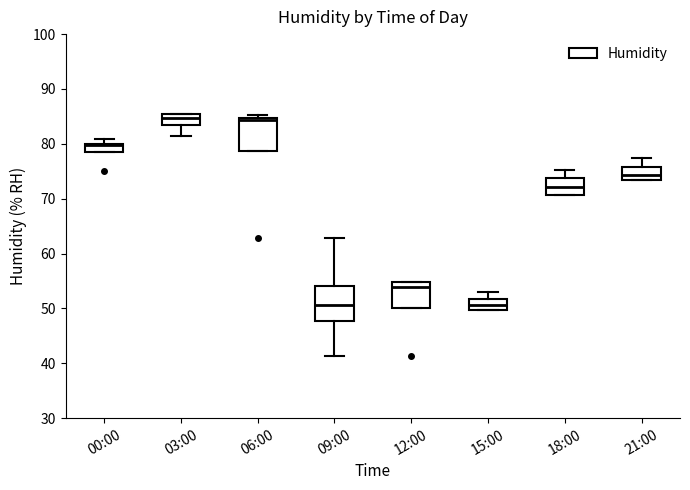

Reading left to right, transcribe this box plot: for each box, give where its median line is, the range the box spans, and where its two whiskers end, as read against the y-axis. The values are not printed on the chart, so give them approximately, as read against the axis.

00:00: median 80 (just below the box's upper edge), box 78 to 80, whiskers 78 to 81
03:00: median 85 (just below the box's upper edge), box 83 to 85, whiskers 81 to 86
06:00: median 84, box 79 to 85, whiskers 79 to 85 (just above the box's upper edge)
09:00: median 51, box 48 to 54, whiskers 41 to 63
12:00: median 54, box 50 to 55, whiskers 50 to 55
15:00: median 51, box 50 to 52, whiskers 50 to 53
18:00: median 72, box 71 to 74, whiskers 71 to 75
21:00: median 74, box 73 to 76, whiskers 73 to 78